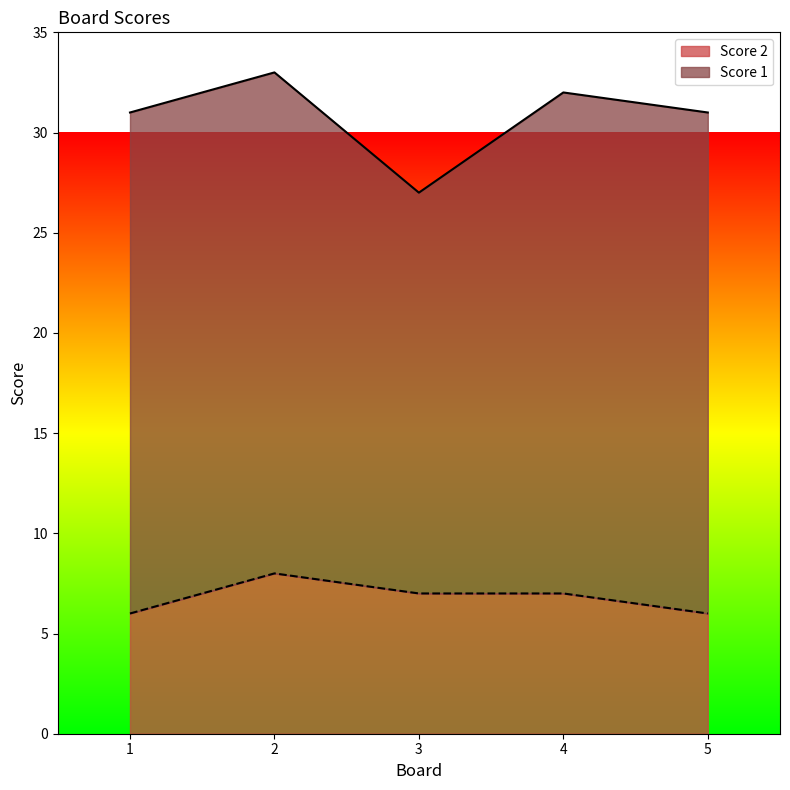

How many values exceed 7?

1